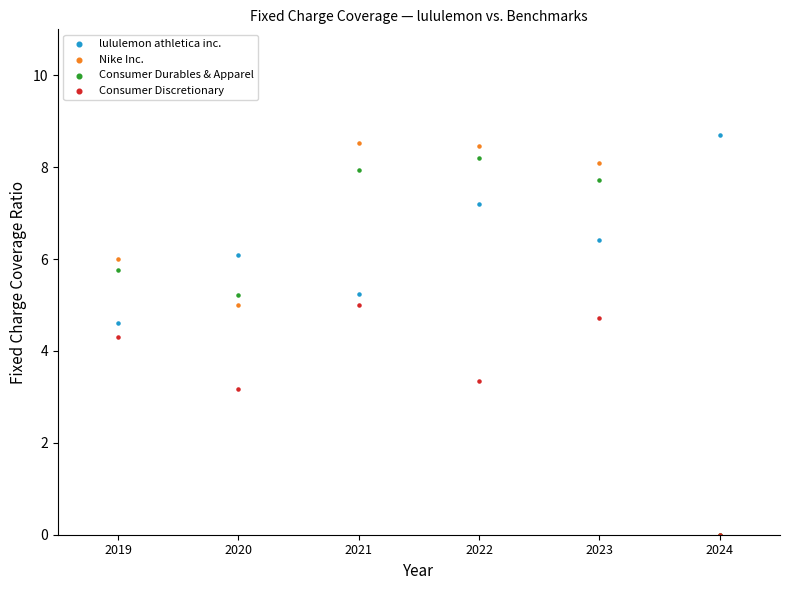

Across all series, what Y value is closest to 4?

4.3